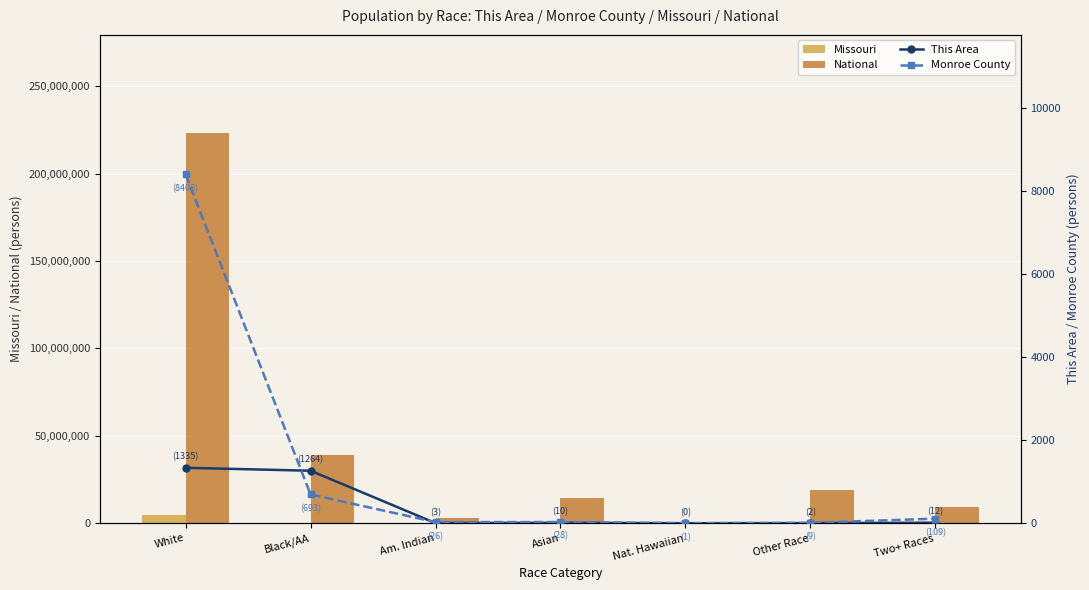

Count the number of data series in this chart.

4